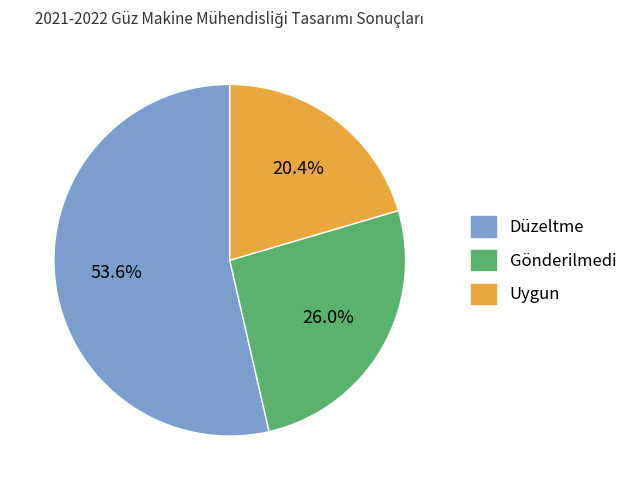

How many slices are in this pie chart?

3